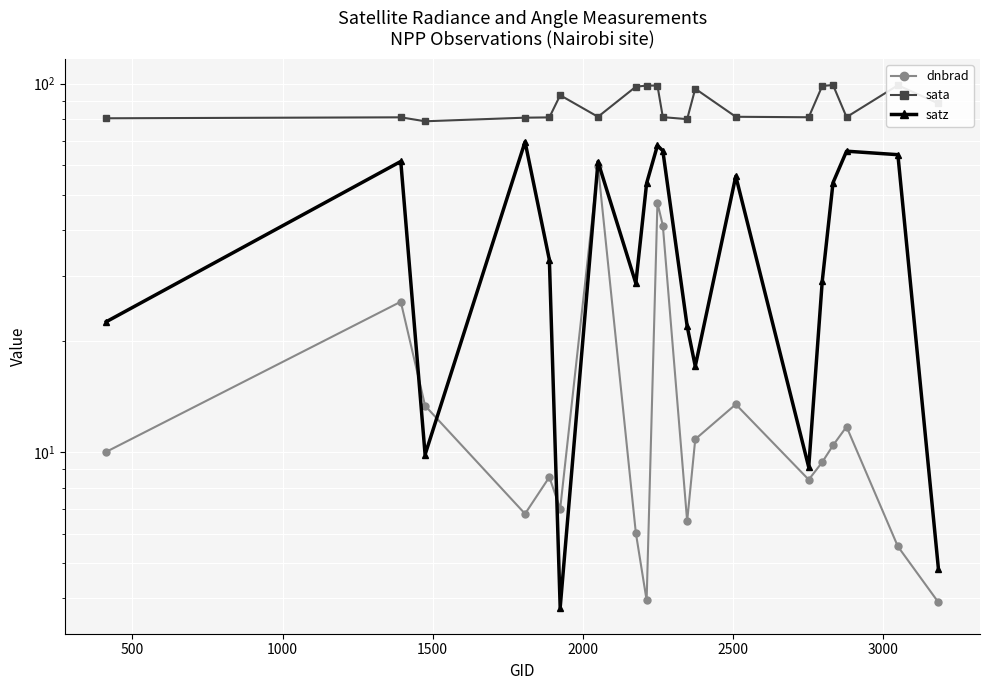

What is the value of the satz point at the 14th from the left?

56.1